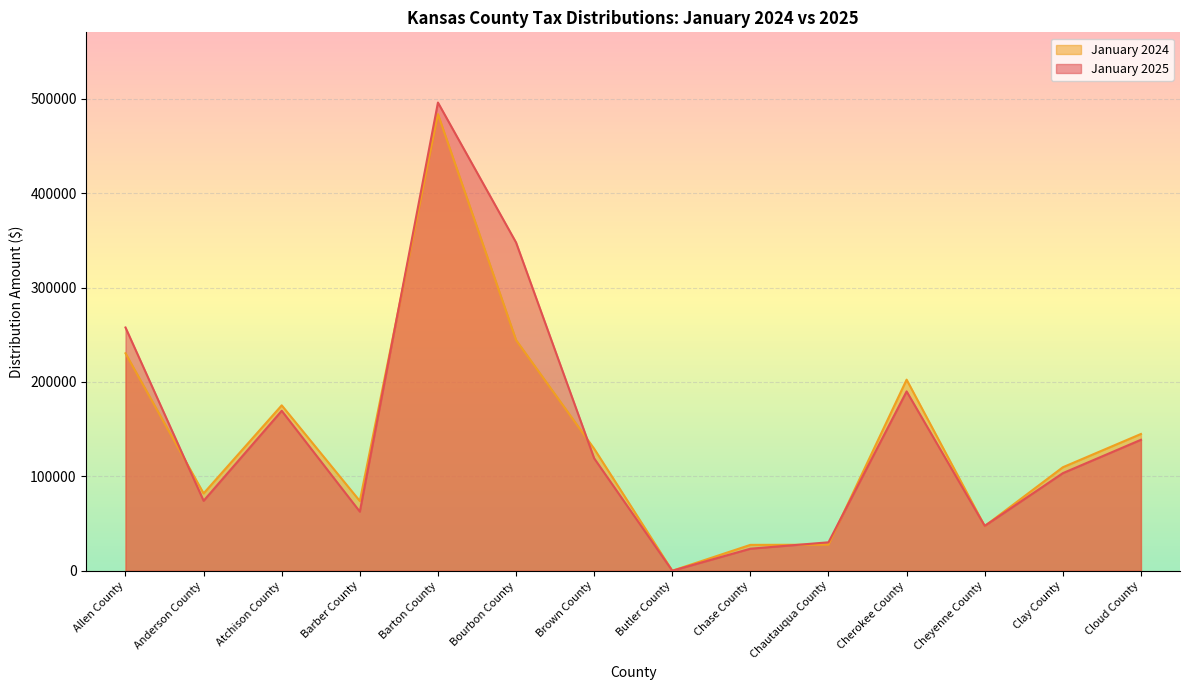

What is the average value of the January 2025 series?

147134.7